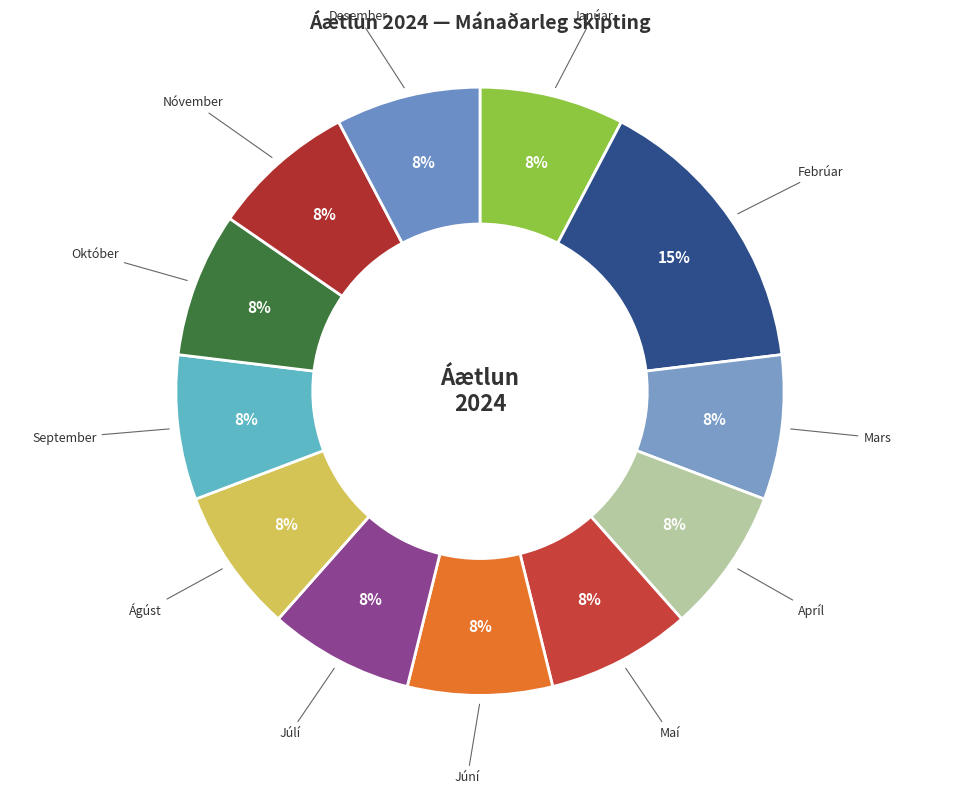

How many segments does this pie chart have?

12